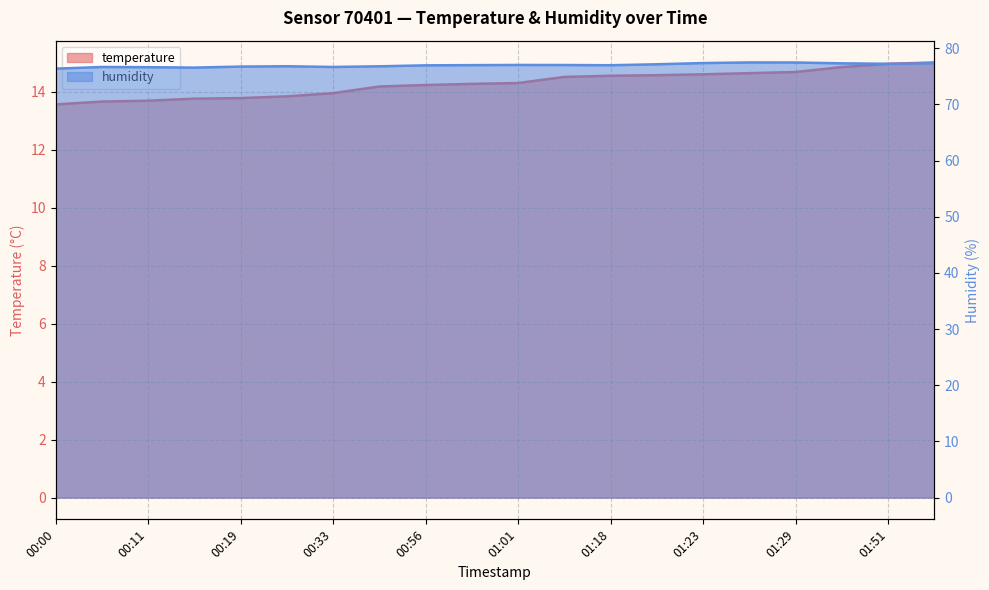

Reading left to right, transcribe all the data shown in this chart.

temperature: 00:00=13.6	00:08=13.7	00:11=13.7	00:17=13.8	00:19=13.8	00:25=13.8	00:33=13.9	00:48=14.2	00:56=14.2	00:58=14.3	01:01=14.3	01:15=14.5	01:18=14.6	01:20=14.6	01:23=14.6	01:26=14.6	01:29=14.7	01:43=14.8	01:51=15.0	01:54=15.0
humidity: 00:00=76.4	00:08=76.7	00:11=76.6	00:17=76.6	00:19=76.7	00:25=76.8	00:33=76.7	00:48=76.8	00:56=77.0	00:58=77.0	01:01=77.0	01:15=77.0	01:18=77.0	01:20=77.2	01:23=77.4	01:26=77.5	01:29=77.5	01:43=77.3	01:51=77.2	01:54=77.3